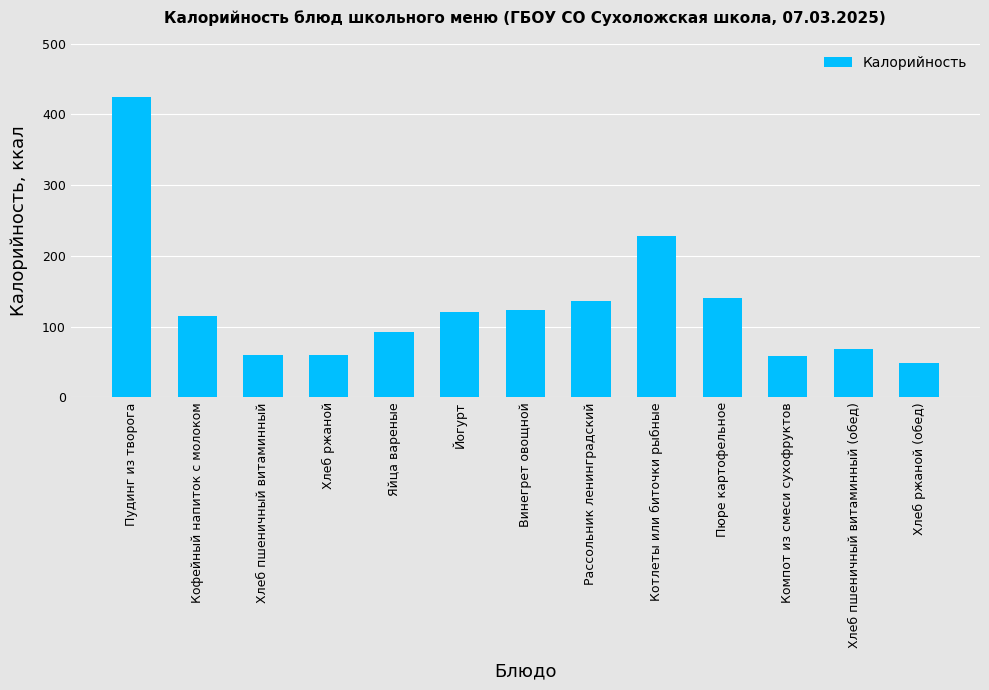

At which category does the chart reach its minimum across all series?

Хлеб ржаной (обед)